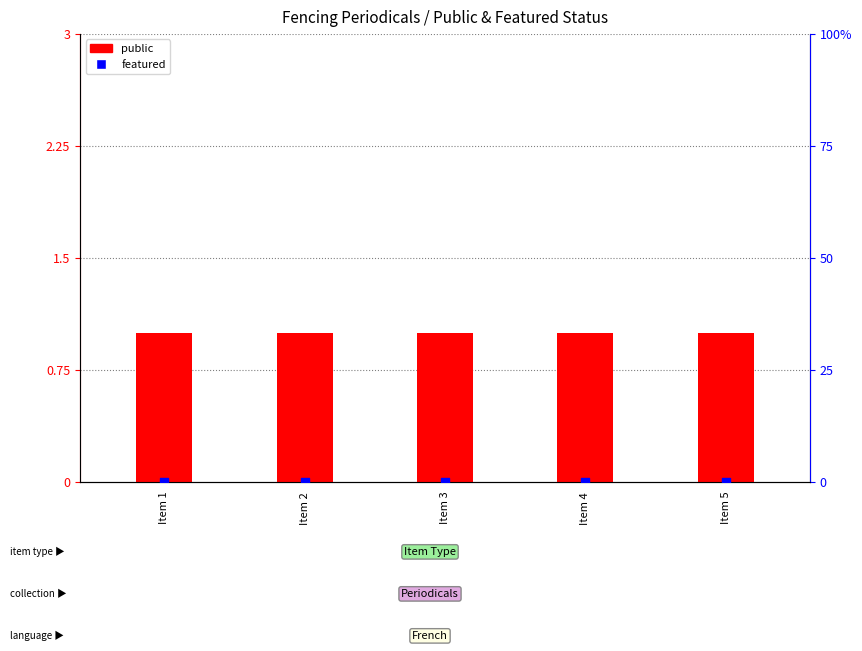

What is the total value across all series at Item 2?

1